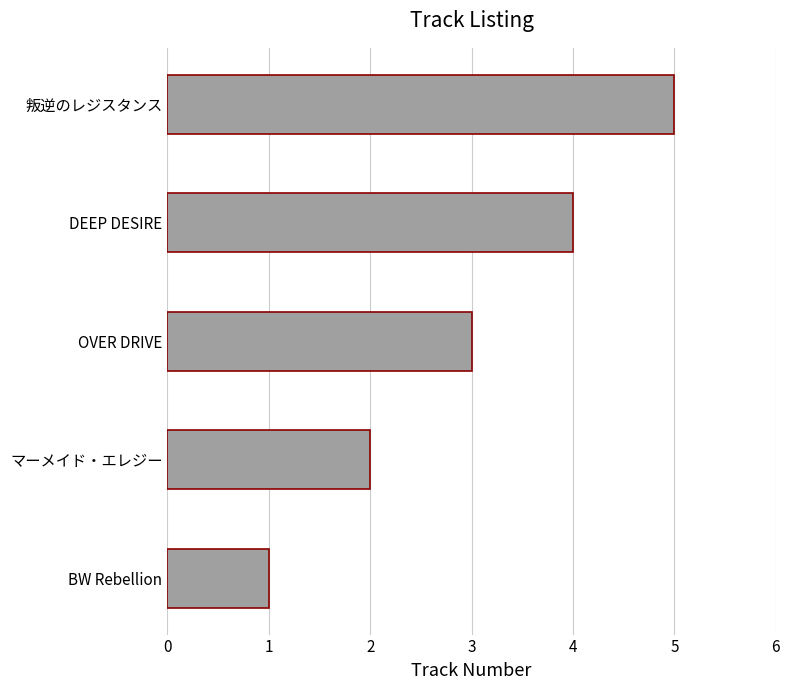

Read the value at OVER DRIVE.

3